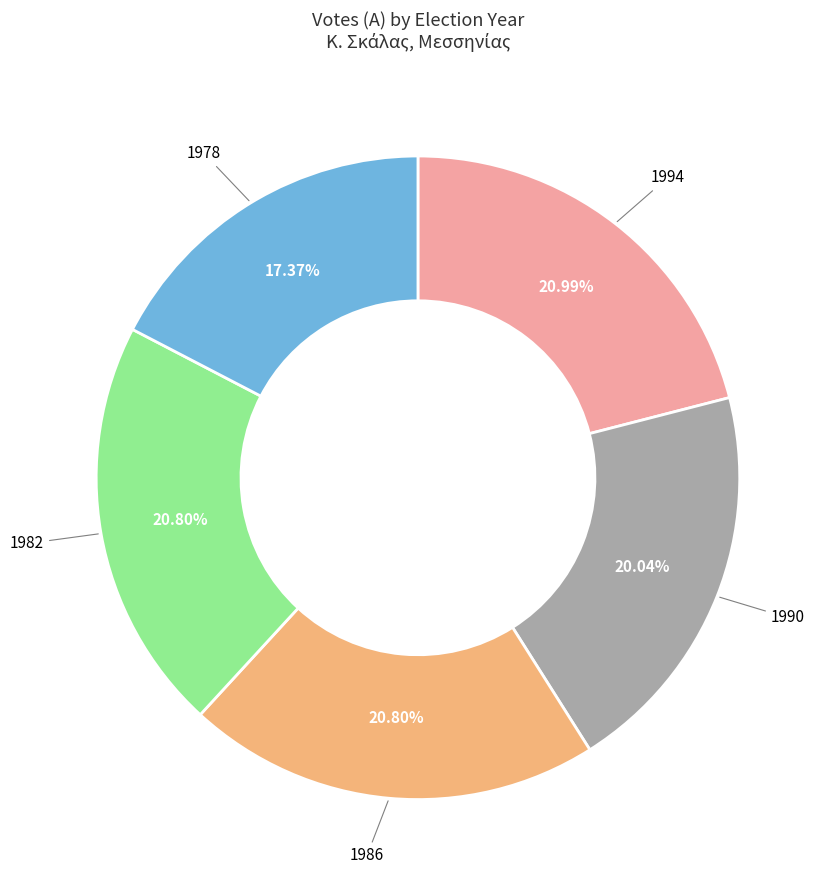

To the nearest percent, what is the average slice percentage?

20%